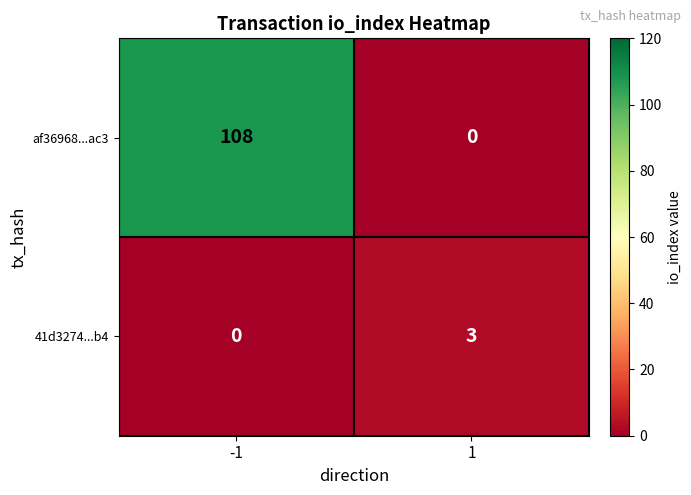

Reading left to right, extract all data points from this chart.

af36968...ac3: -1=108	1=0
41d3274...b4: -1=0	1=3